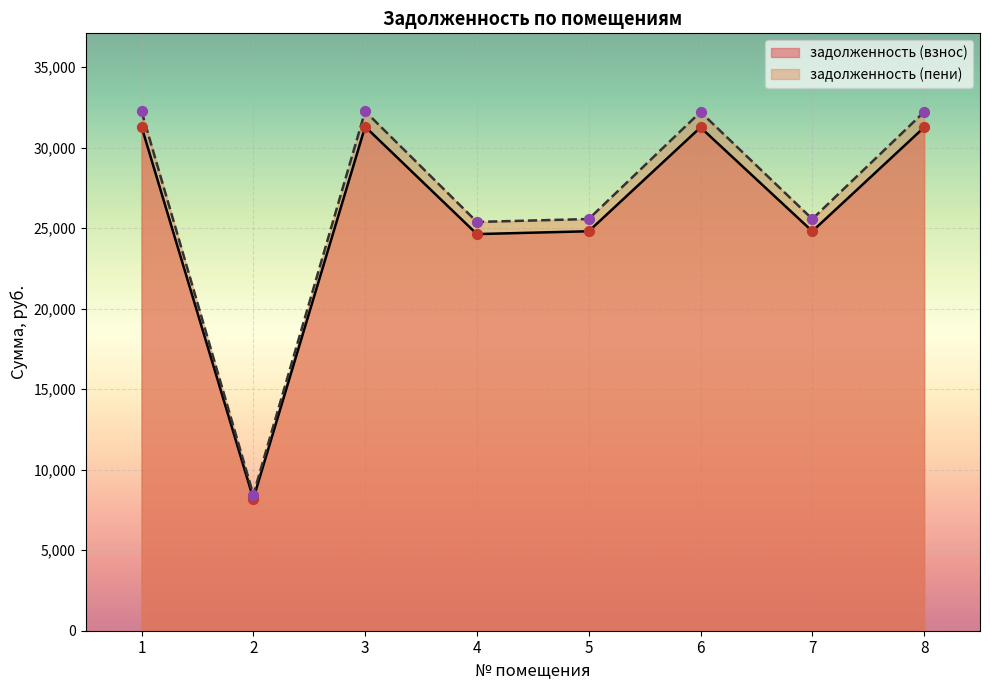

At which category is the sum across all series the highest?

1